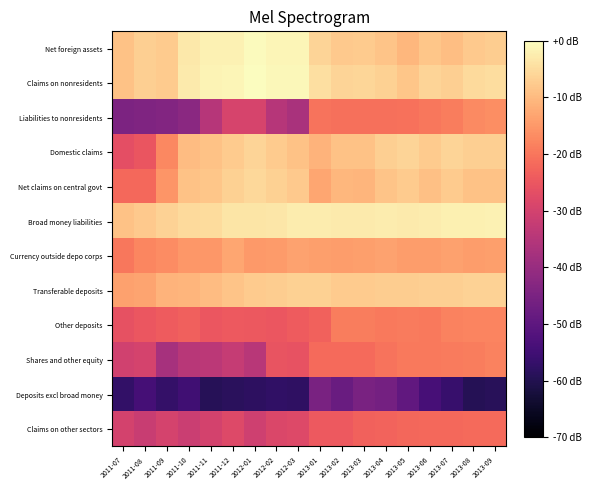

How many data points does each series have?

18